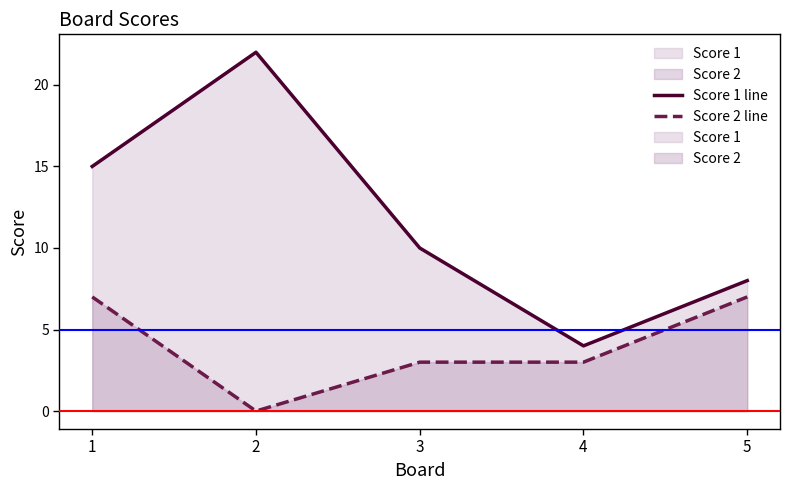

How many series are shown in this chart?

2